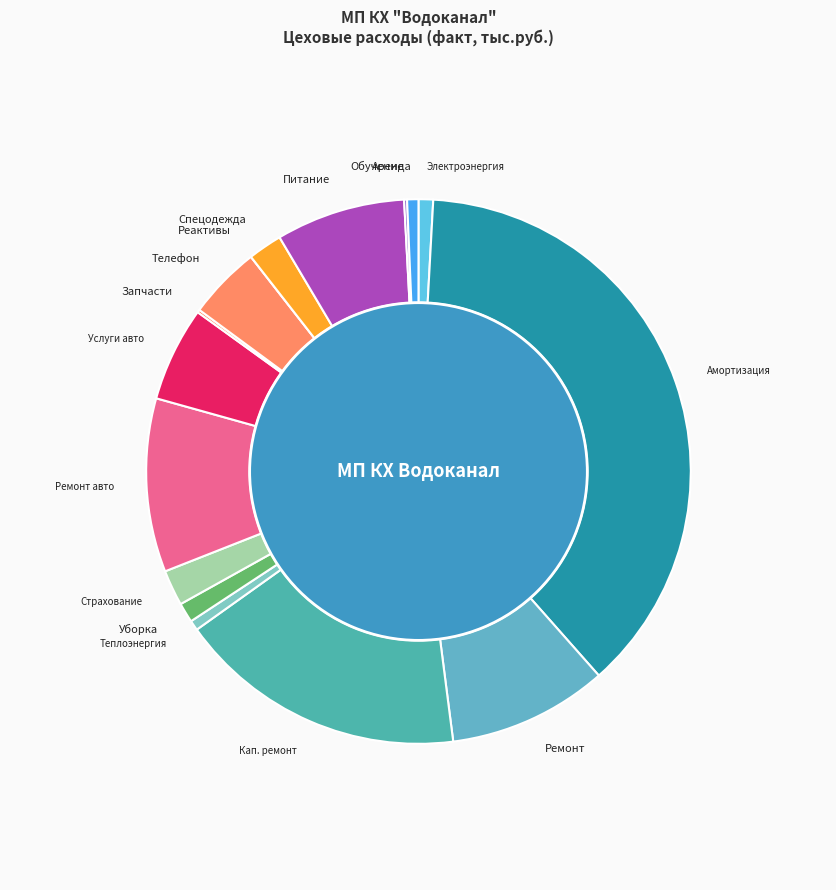

How many slices are in this pie chart?

16